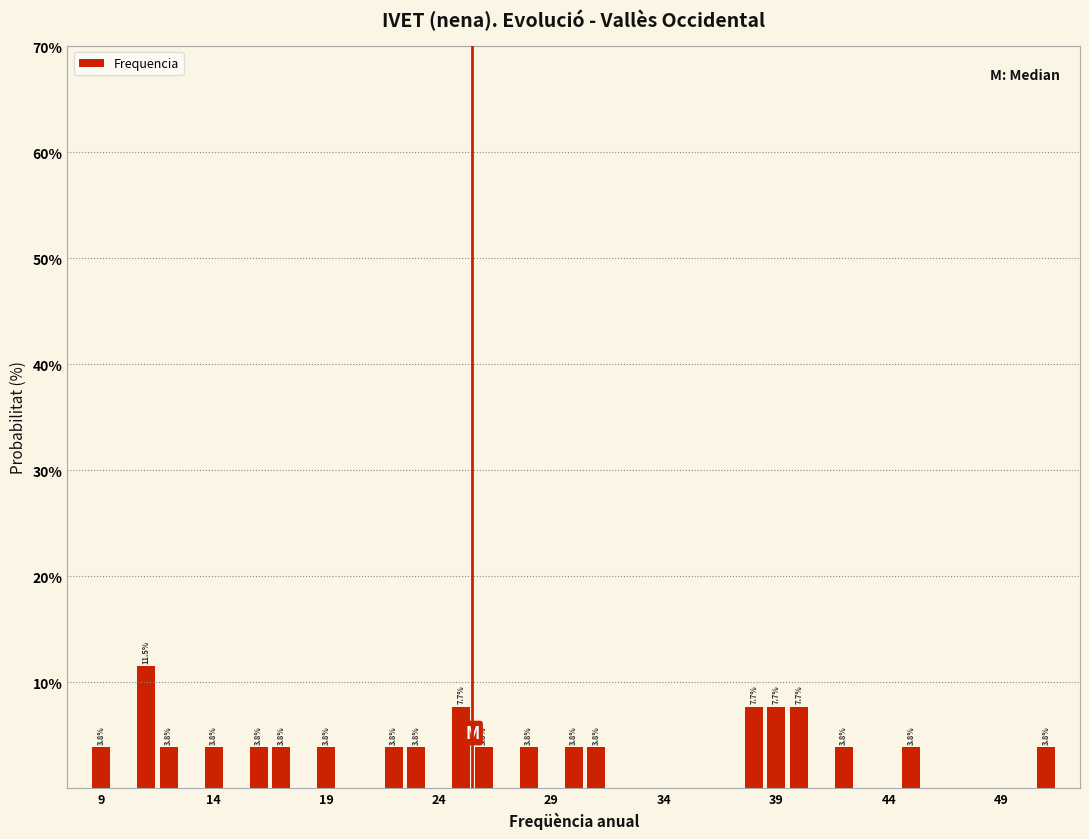

Around what value on the x-axis is the tallest bar? Give the approximate position of its centre, as read against the axis.

11.0